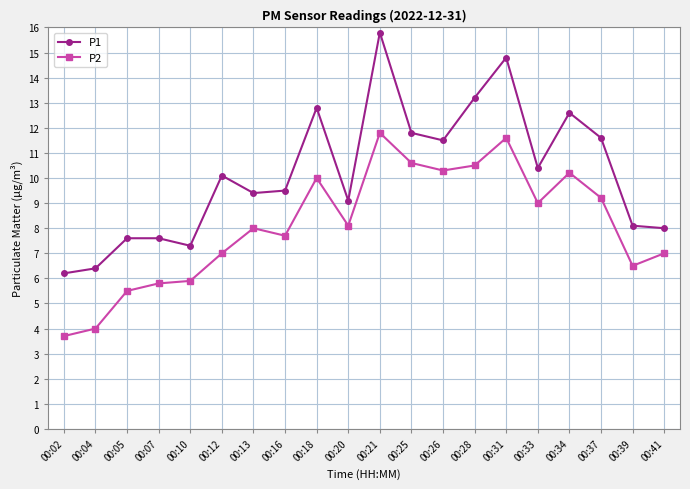

Does the chart have visible grid lines?

Yes